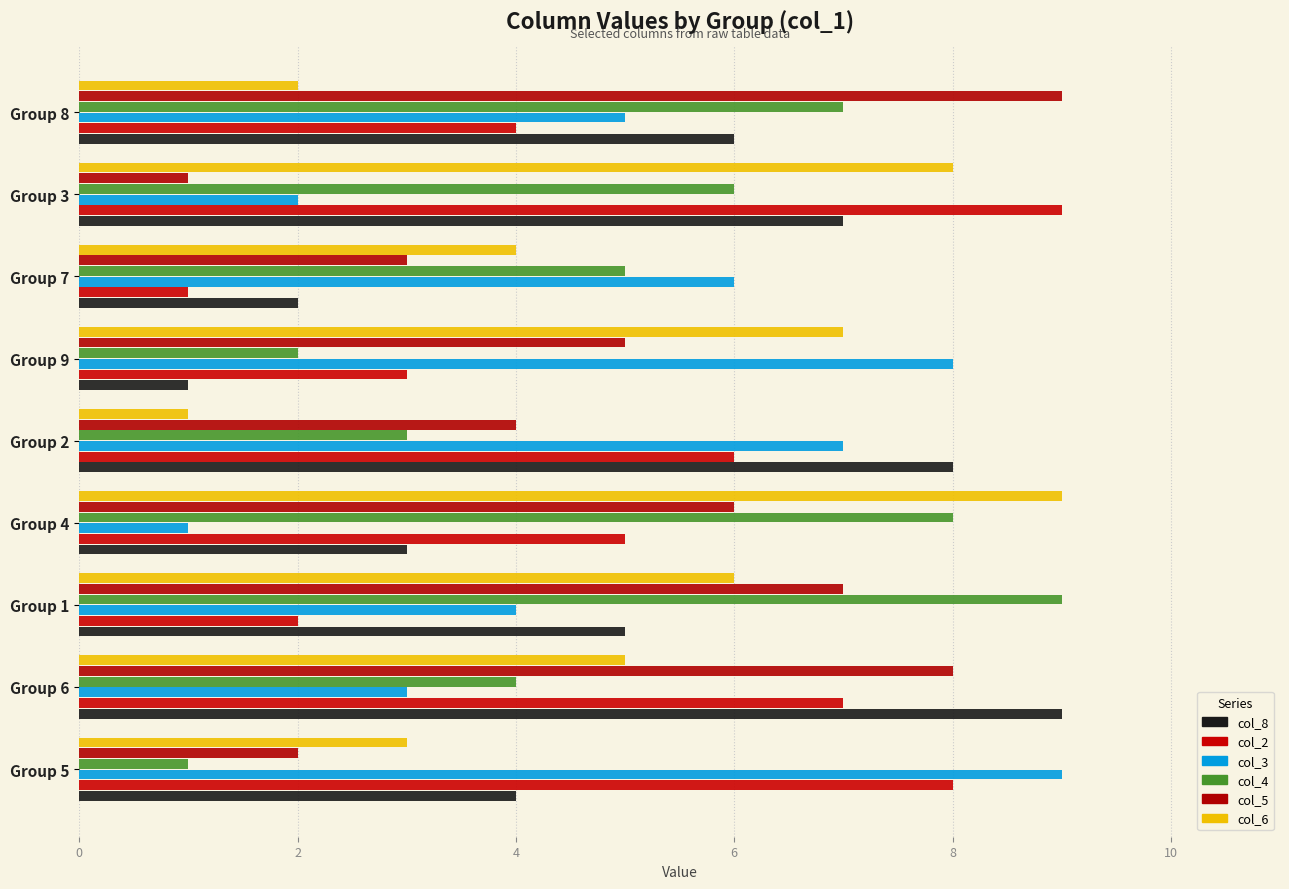

Reading left to right, what are all the values shown in this chart?

col_8: 4	9	5	3	8	1	2	7	6
col_2: 8	7	2	5	6	3	1	9	4
col_3: 9	3	4	1	7	8	6	2	5
col_4: 1	4	9	8	3	2	5	6	7
col_5: 2	8	7	6	4	5	3	1	9
col_6: 3	5	6	9	1	7	4	8	2